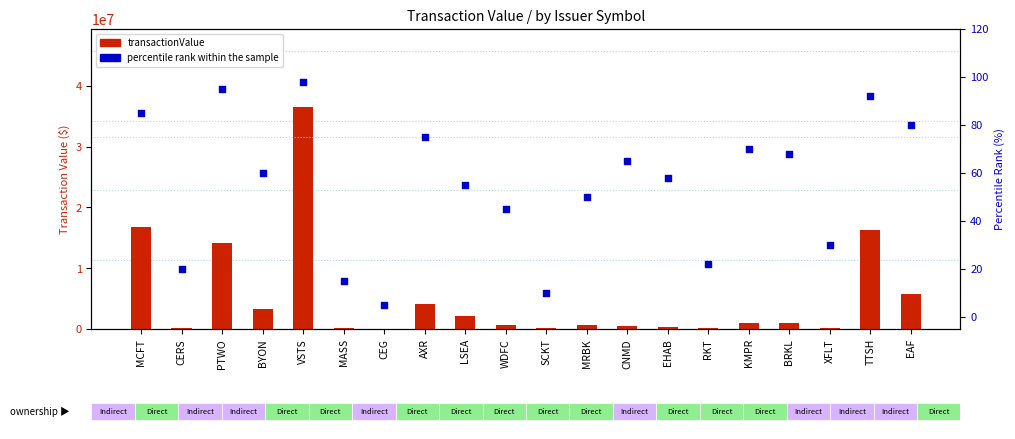

Which series contains the lowest Y value?

percentile rank within the sample